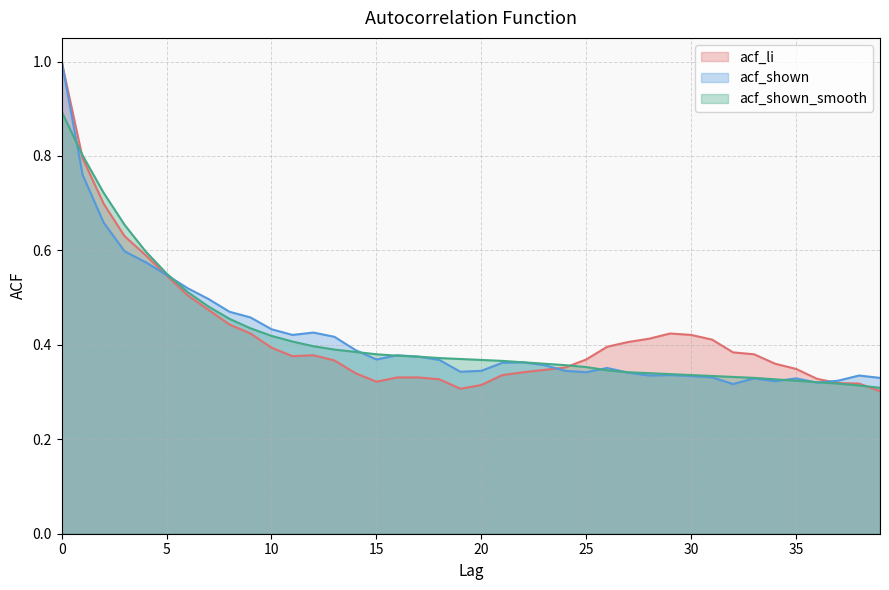

How many series are shown in this chart?

3